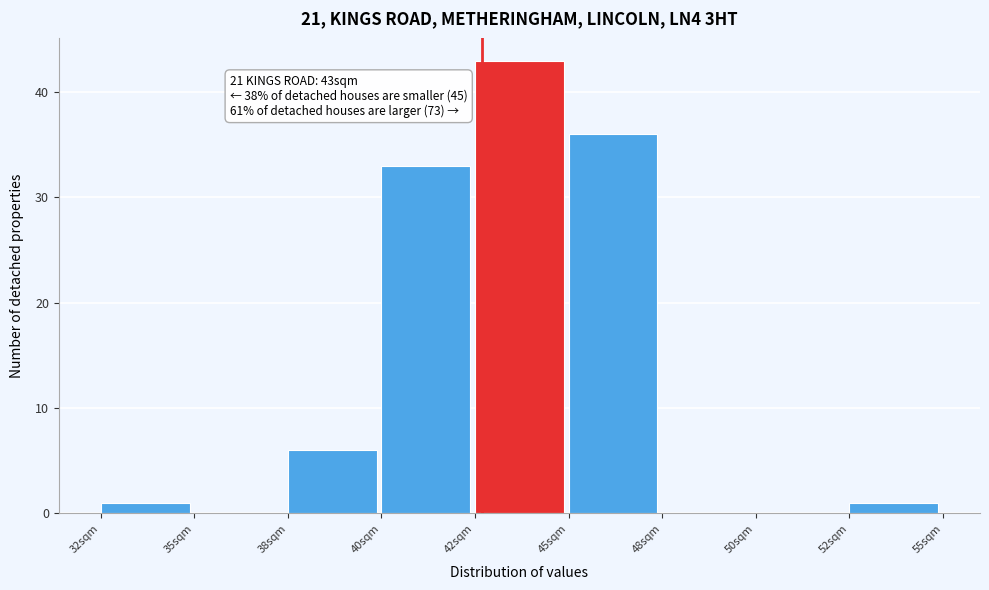

Reading right to left, list all the values displayed in this chart.

52sqm=1	50sqm=0	48sqm=0	45sqm=36	42sqm=43	40sqm=33	38sqm=6	35sqm=0	32sqm=1